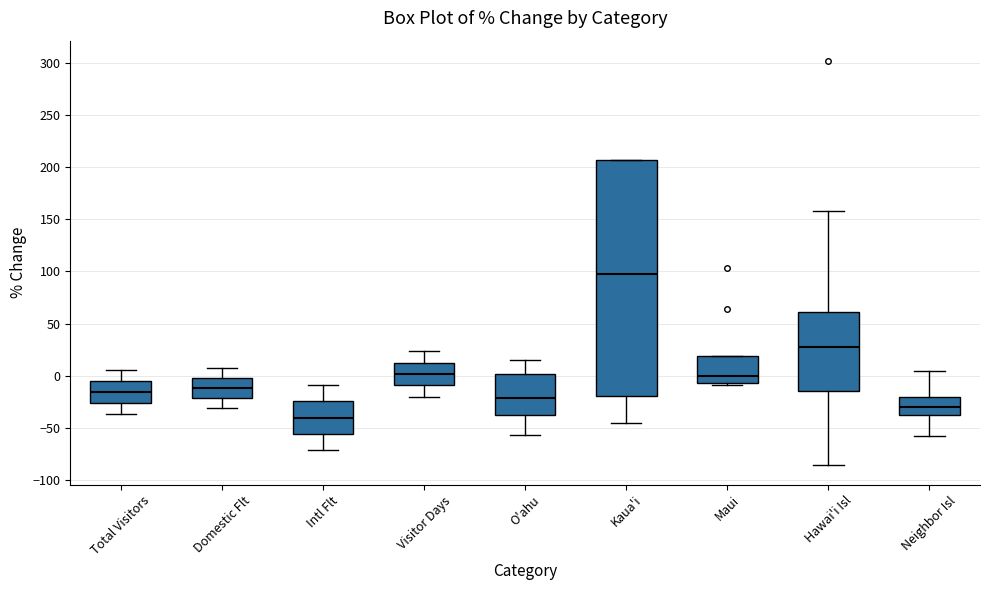

Which box has the lowest median line?

Intl Flt